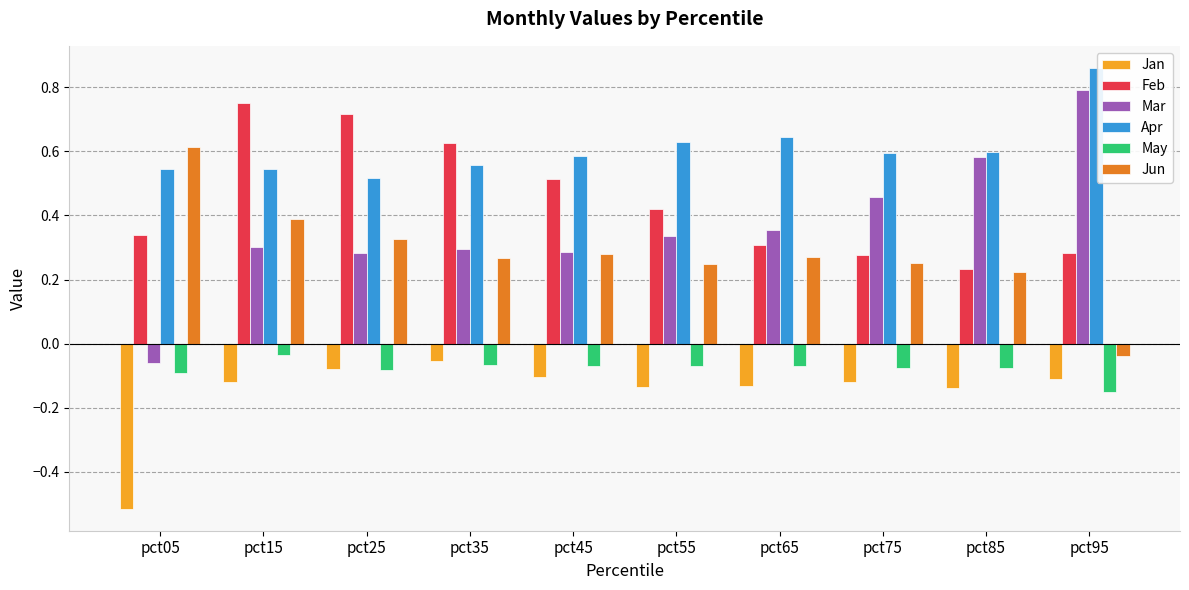

How many bars are there in total?

60